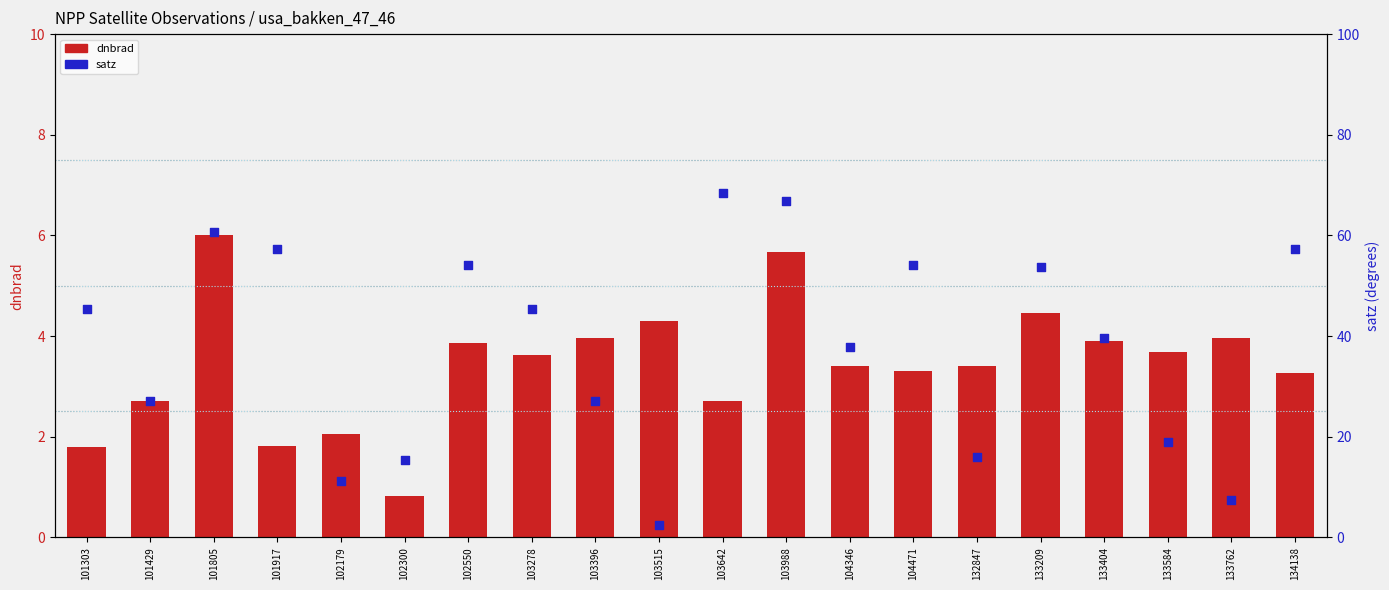

Is the value of dnbrad at 102550 greater than the value of satz at 103396?

No